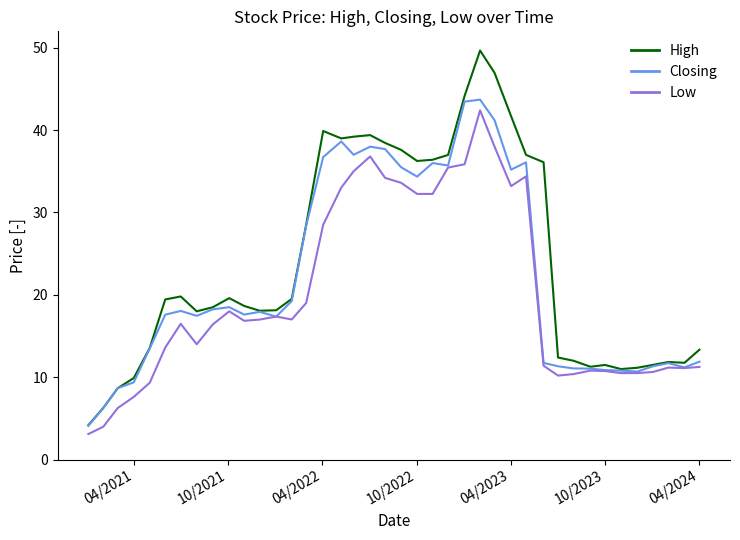

At how many categories does at least one series exceed 14?

25